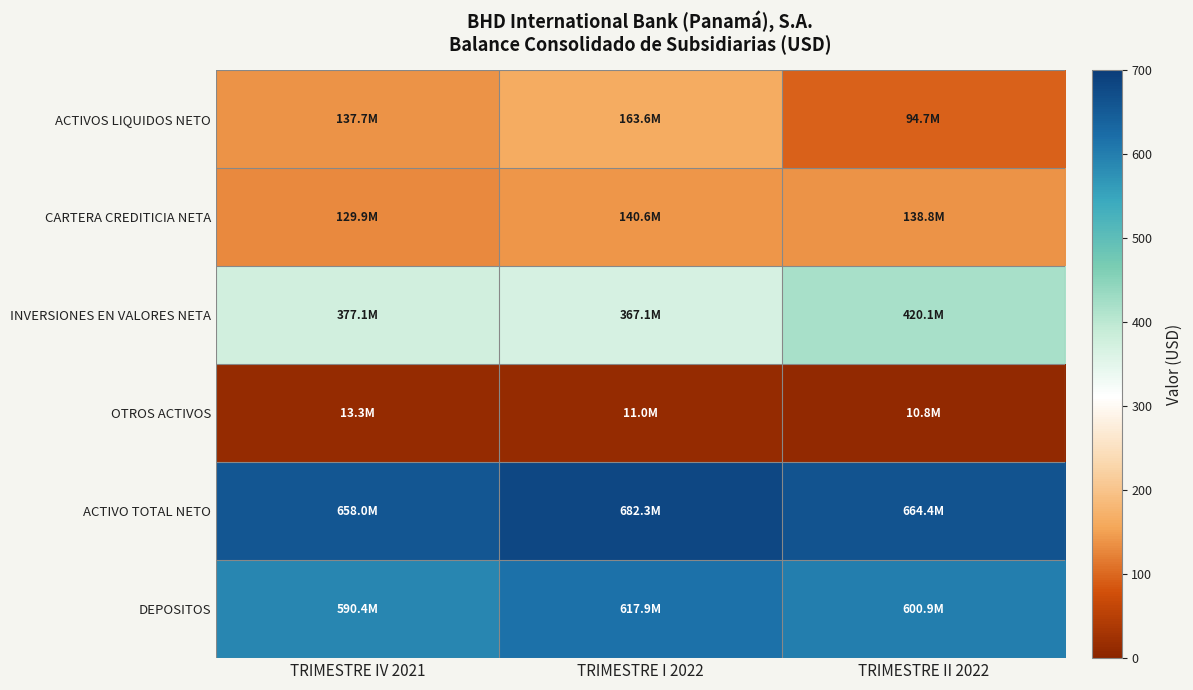

Reading right to left, list all the values displayed in this chart.

ACTIVOS LIQUIDOS NETO: TRIMESTRE II 2022=94.7	TRIMESTRE I 2022=163.6	TRIMESTRE IV 2021=137.7
CARTERA CREDITICIA NETA: TRIMESTRE II 2022=138.8	TRIMESTRE I 2022=140.6	TRIMESTRE IV 2021=129.9
INVERSIONES EN VALORES NETA: TRIMESTRE II 2022=420.1	TRIMESTRE I 2022=367.1	TRIMESTRE IV 2021=377.1
OTROS ACTIVOS: TRIMESTRE II 2022=10.8	TRIMESTRE I 2022=11.0	TRIMESTRE IV 2021=13.3
ACTIVO TOTAL NETO: TRIMESTRE II 2022=664.4	TRIMESTRE I 2022=682.3	TRIMESTRE IV 2021=658.0
DEPOSITOS: TRIMESTRE II 2022=600.9	TRIMESTRE I 2022=617.9	TRIMESTRE IV 2021=590.4